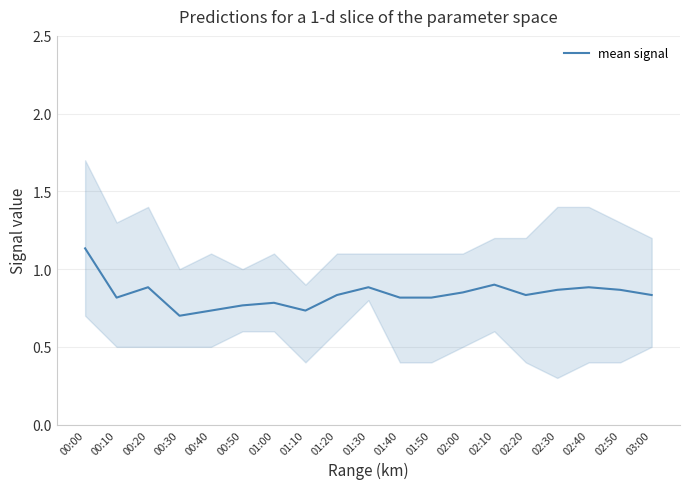

What is the label of the 14th point from the left?

02:10